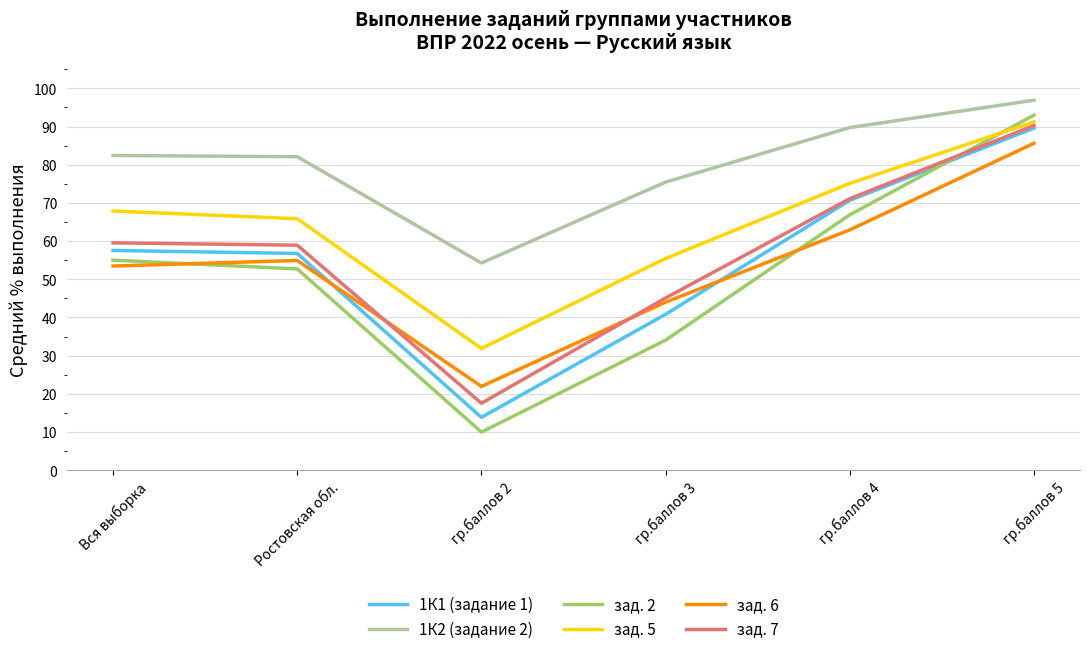

What is the smallest value displayed?

10.0